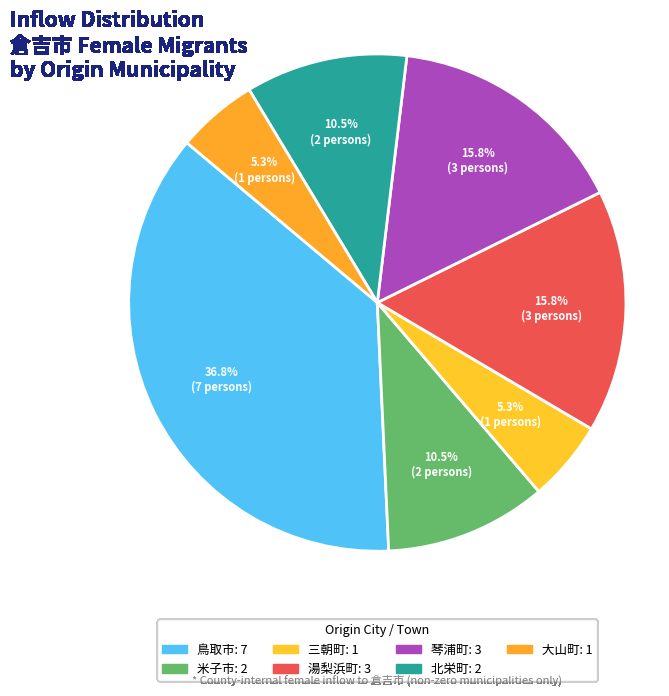

To the nearest percent, what percentage of the pie is 大山町?

5%